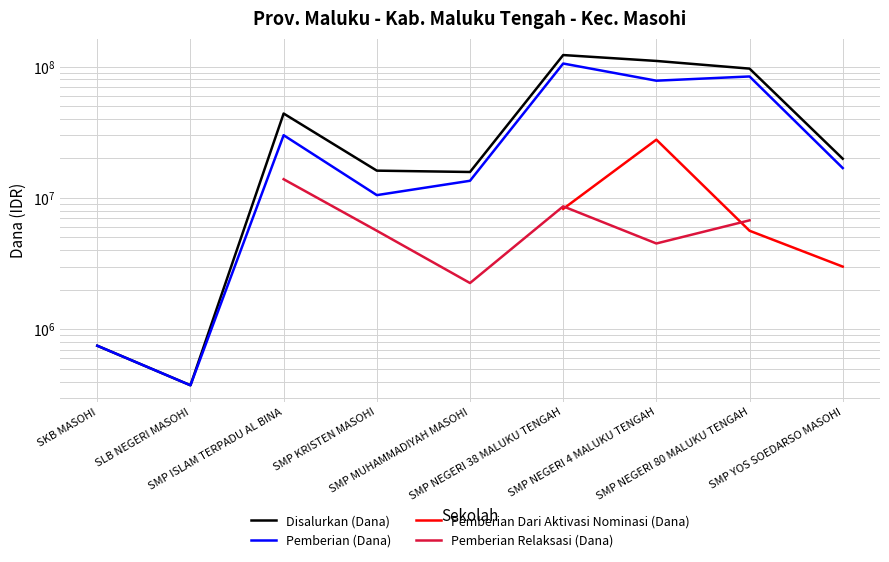

True or false: Pemberian Dari Aktivasi Nominasi (Dana) and Disalurkan (Dana) intersect in this chart.

False